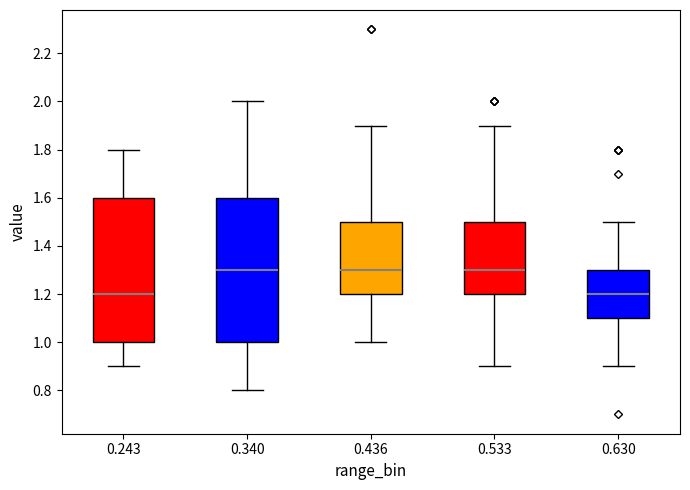

Reading left to right, transcribe this box plot: for each box, give where its median line is, the range the box spans, and where its two whiskers end, as read against the y-axis. The values are not printed on the chart, so give them approximately, as read against the axis.

0.243: median 1.2, box 1.0 to 1.6, whiskers 0.9 to 1.8
0.340: median 1.3, box 1.0 to 1.6, whiskers 0.8 to 2.0
0.436: median 1.3, box 1.2 to 1.5, whiskers 1.0 to 1.9
0.533: median 1.3, box 1.2 to 1.5, whiskers 0.9 to 1.9
0.630: median 1.2, box 1.1 to 1.3, whiskers 0.9 to 1.5